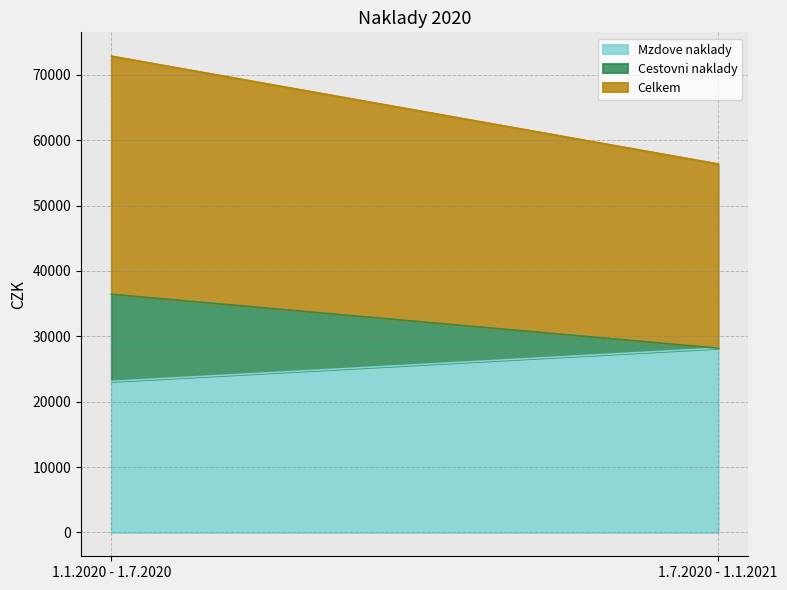

How many Cestovni naklady values are between 0 and 13318?

2